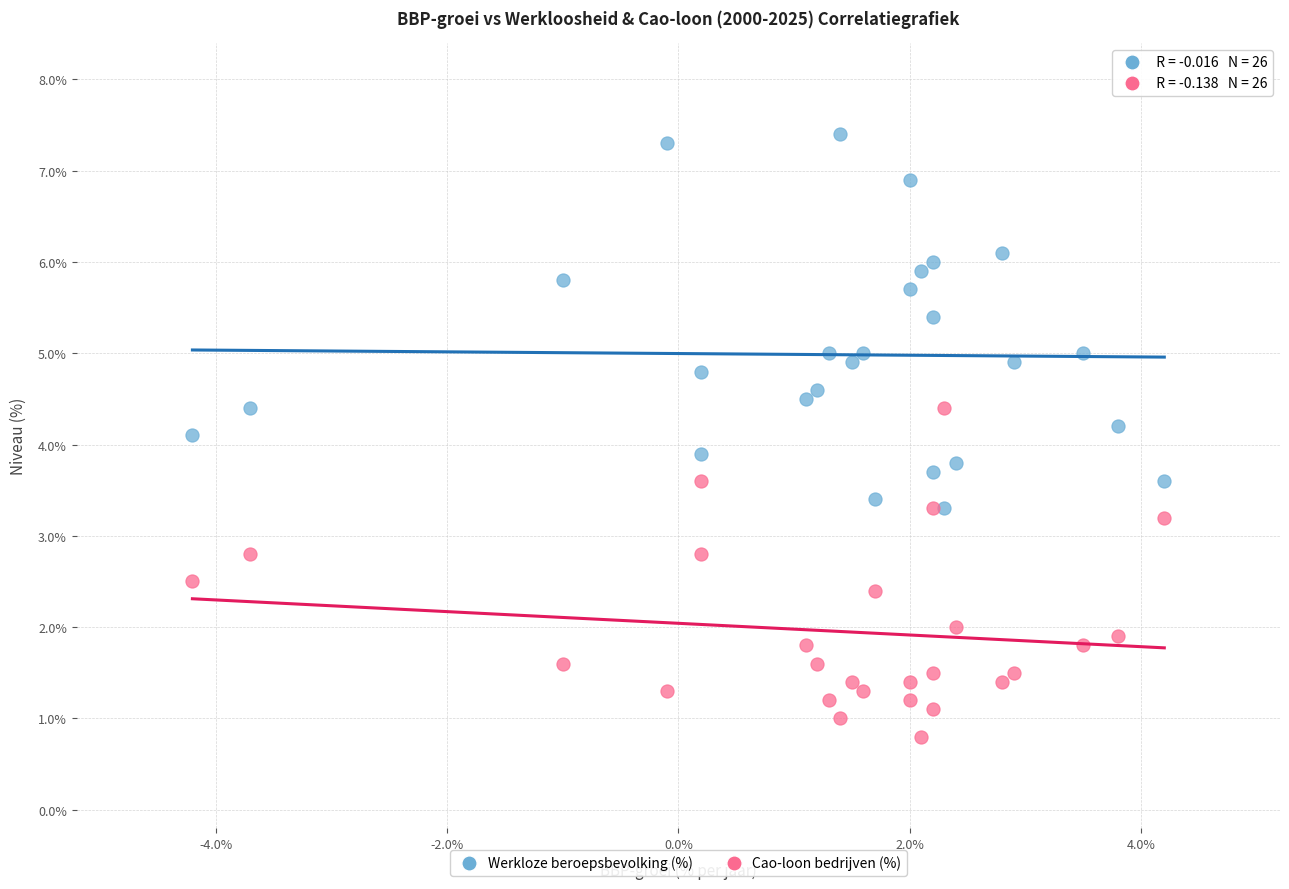

What are all the series names shown in the legend?

Werkloze beroepsbevolking (%), Cao-loon bedrijven (%)